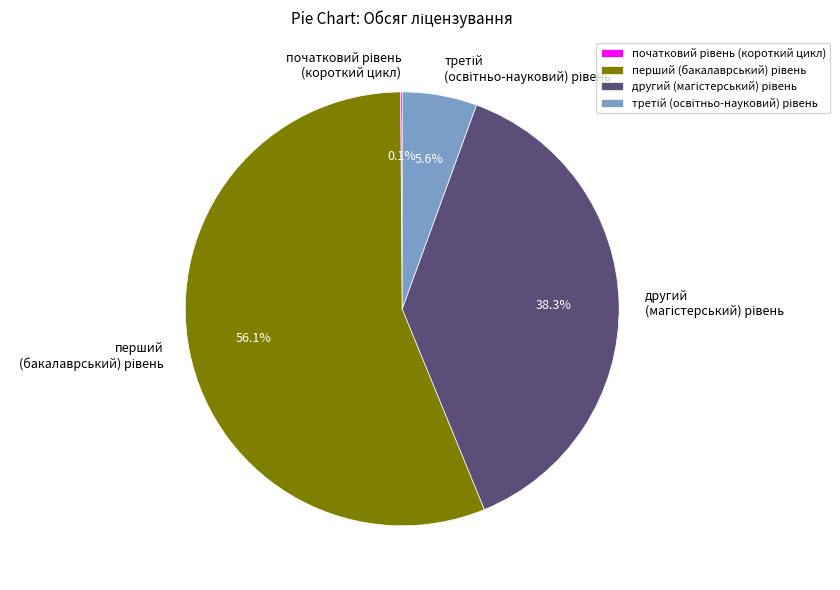

Does any single category account for the majority?

Yes